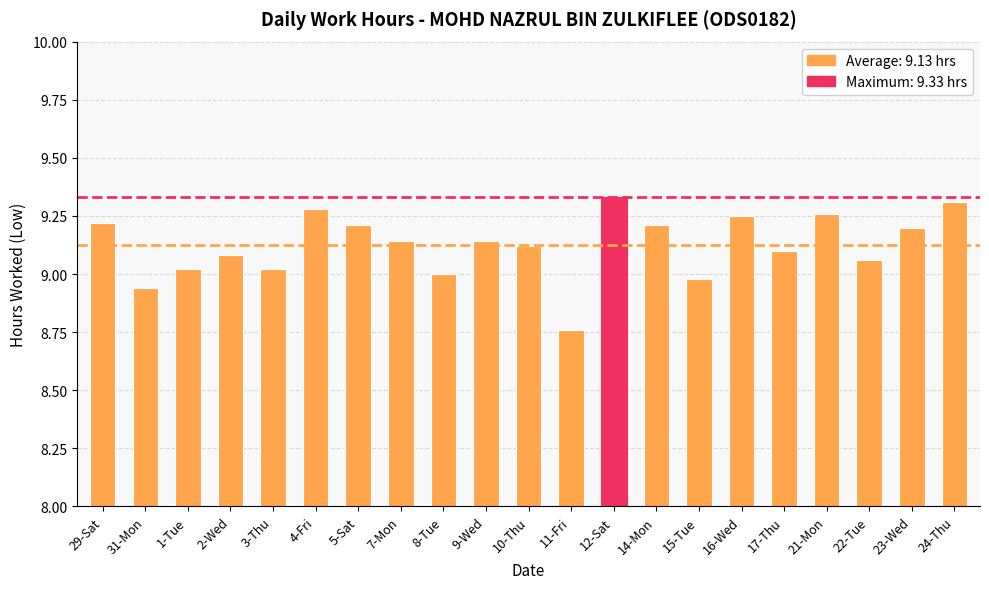

What position from the right is 29-Sat?

21